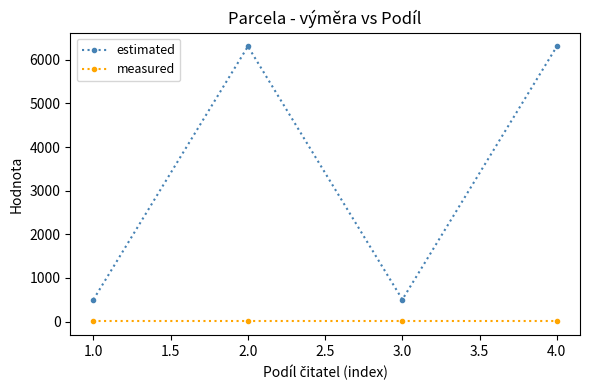

True or false: estimated and measured cross at least once.

False